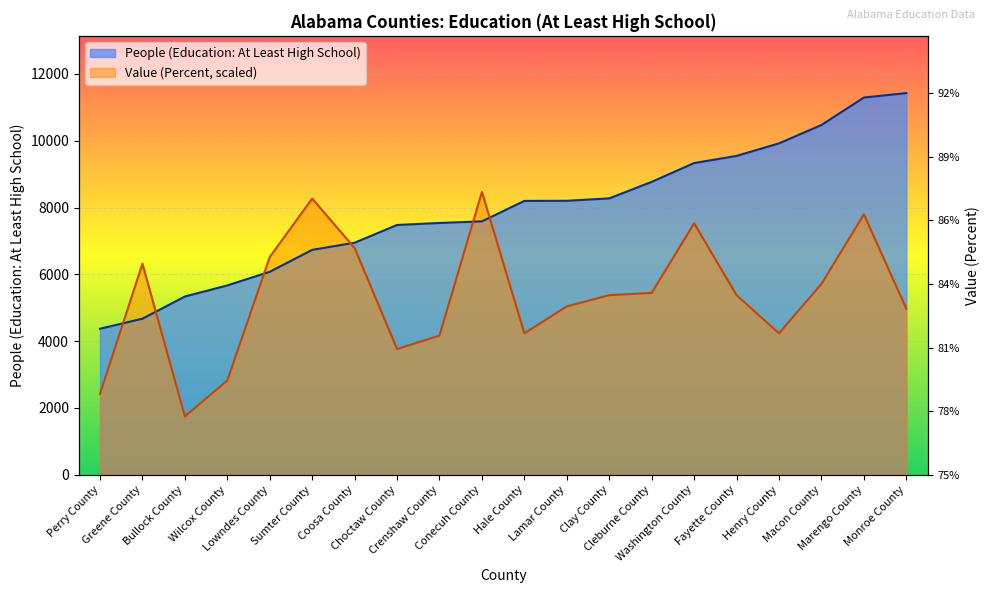

How many lines are shown in the chart?

2